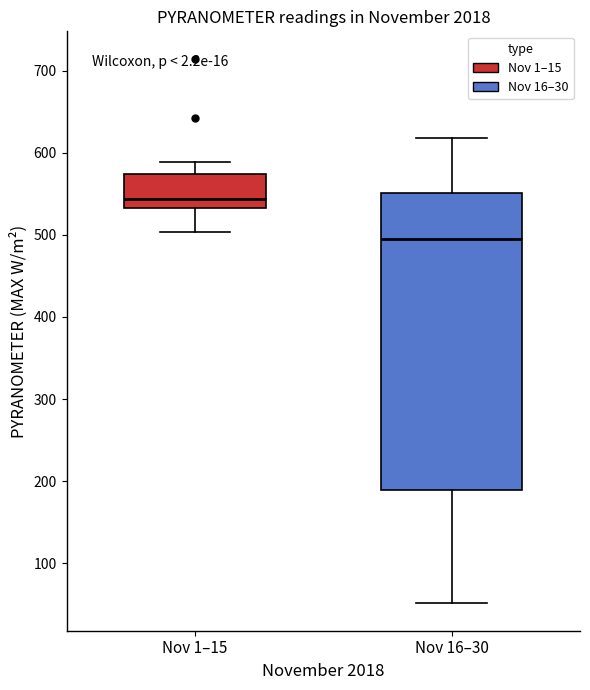

Which box is the tallest, from its lower edge to its upper edge?

Nov 16–30